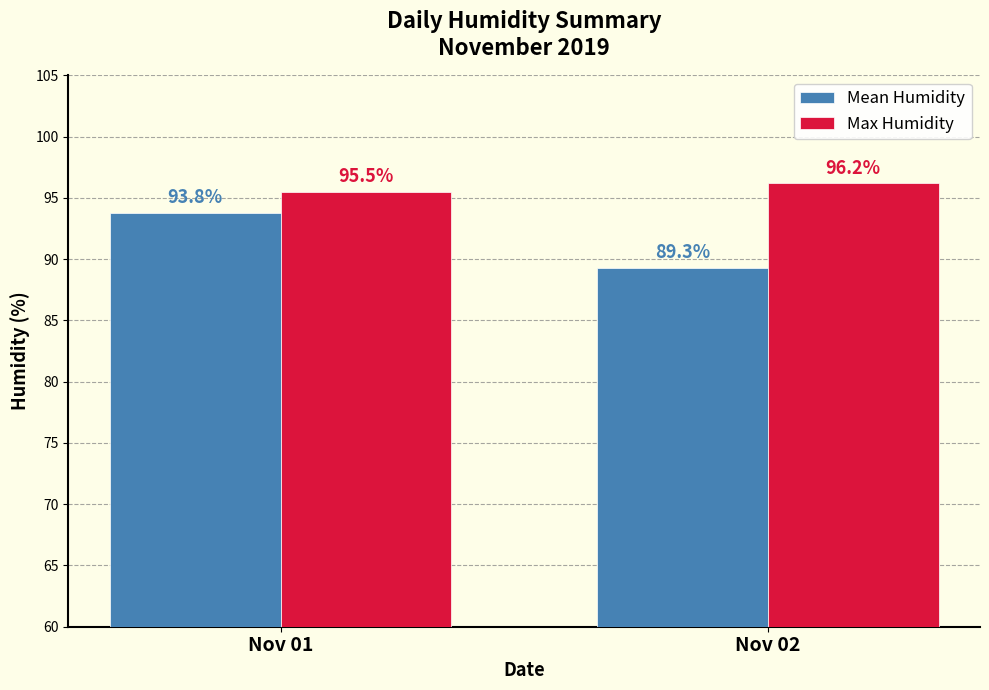

At which label does Max Humidity reach its peak?

Nov 02